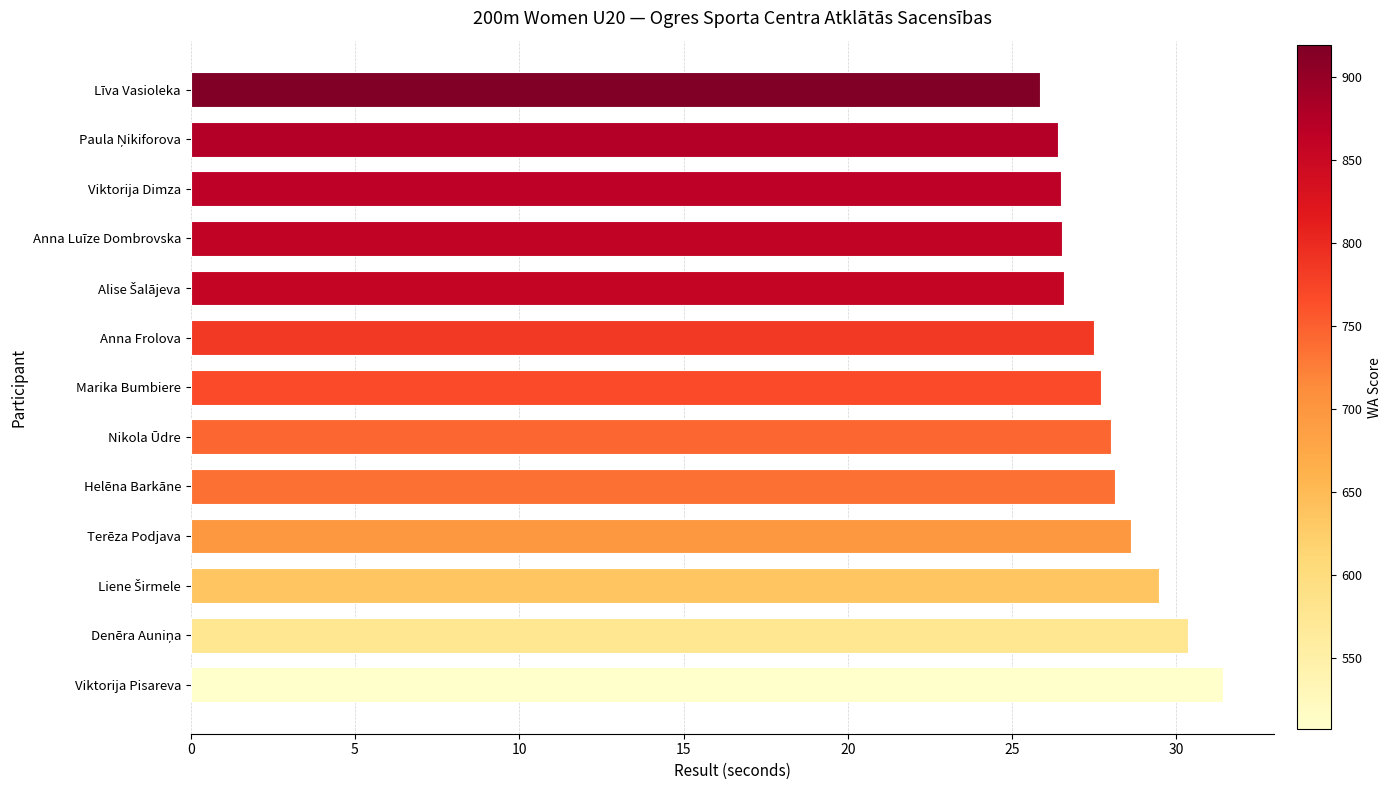

What is the average value?

27.9